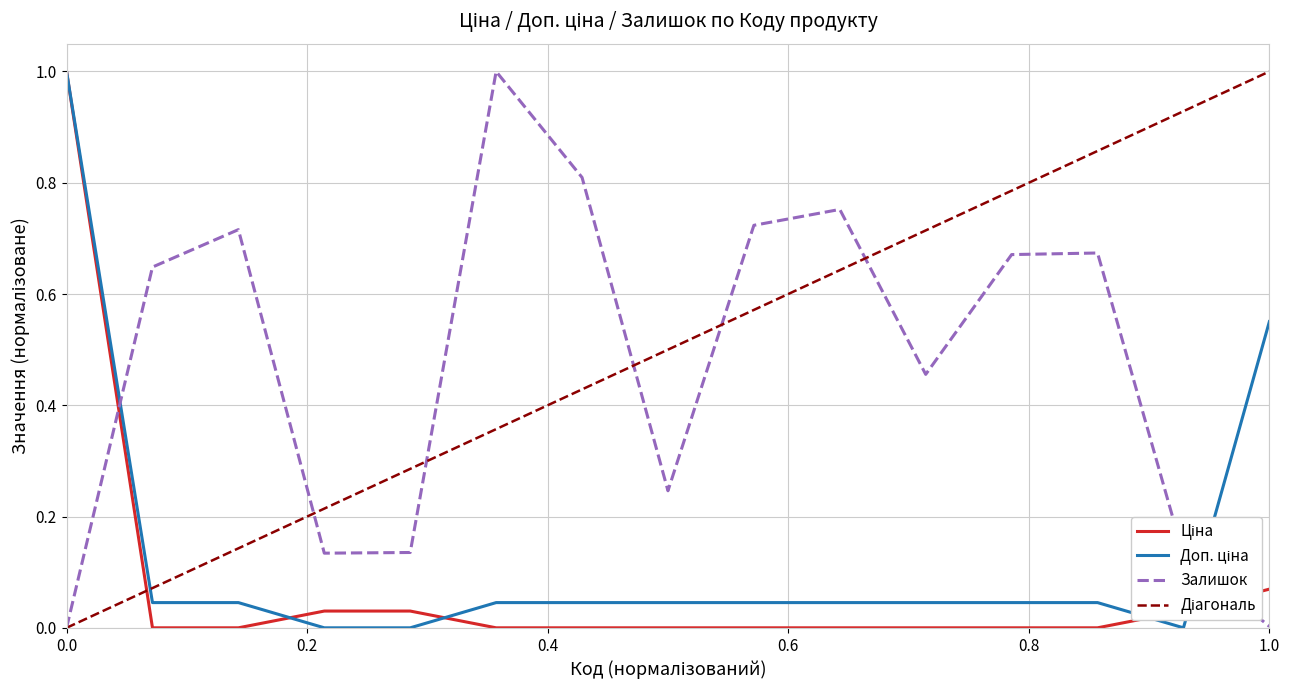

What is the difference between the maximum and minimum values in the Залишок series?

1.0